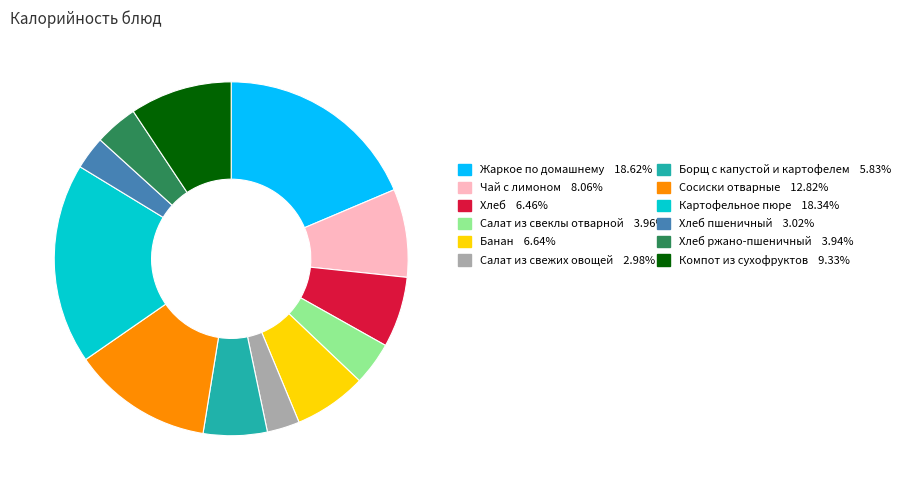

Is there any slice that represents more than half of the pie?

No